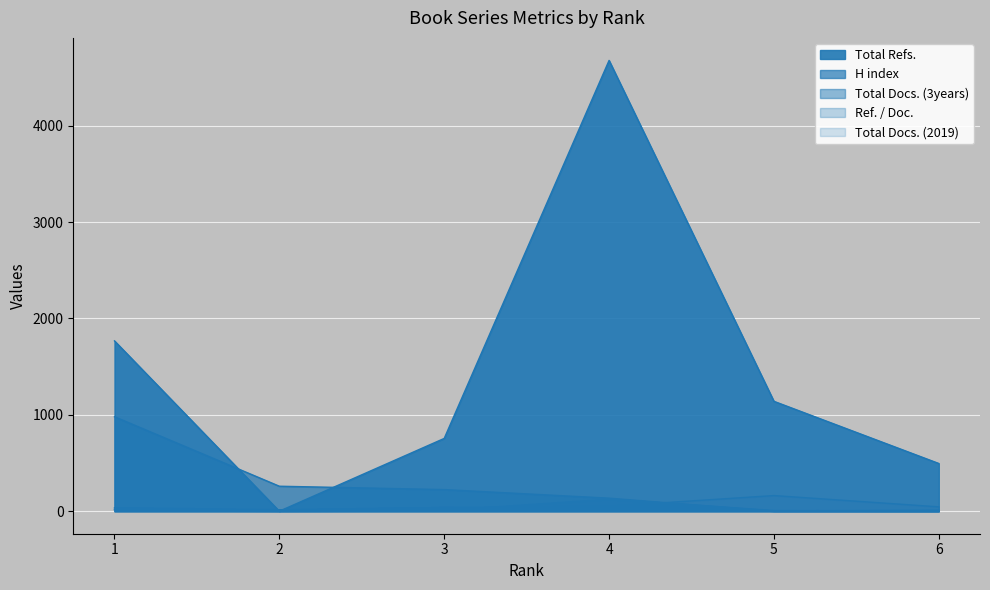

Which category has the highest value across all series?

4